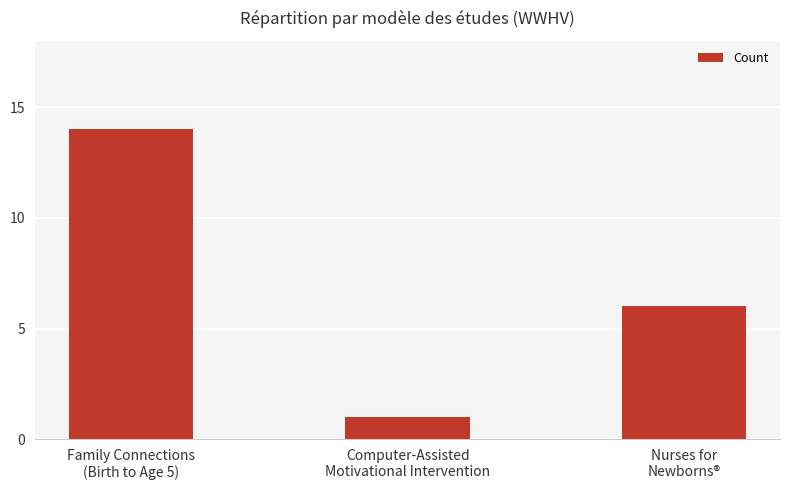

The chart shows a value of 1 at Nurses for
Newborns®. True or false?

False